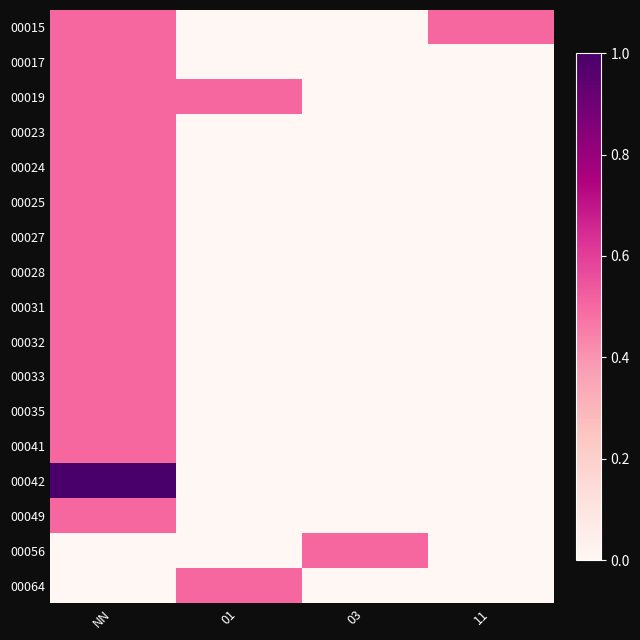

What is the total value across all series at 03?

0.5